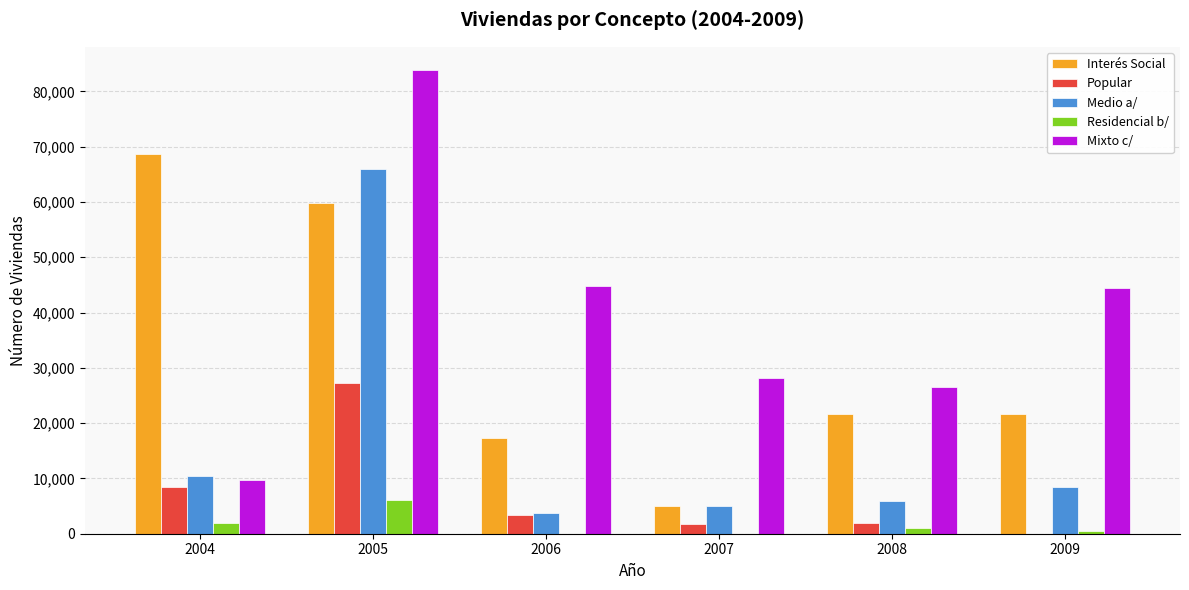

Count the number of categories in the chart.

6